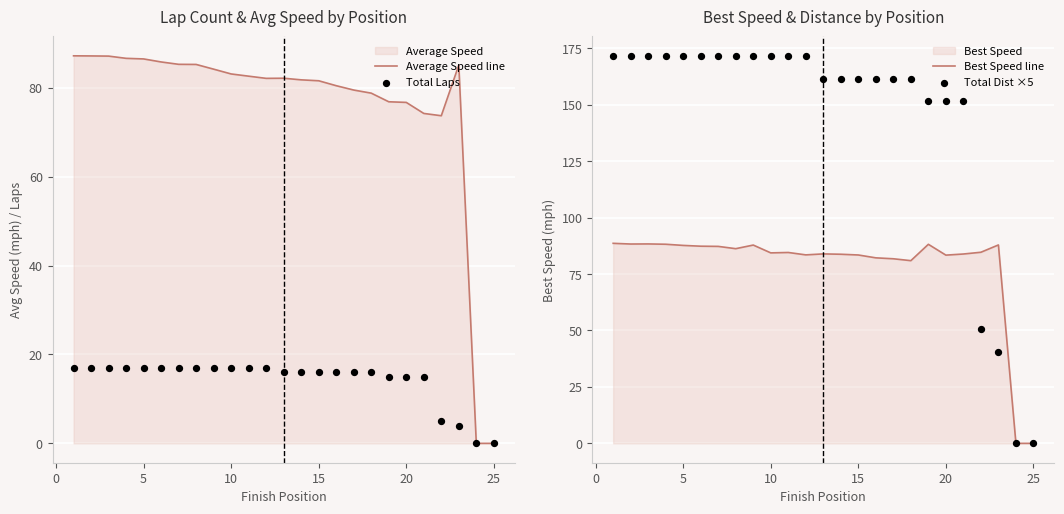

What is the maximum value for Average Speed line?

87.2